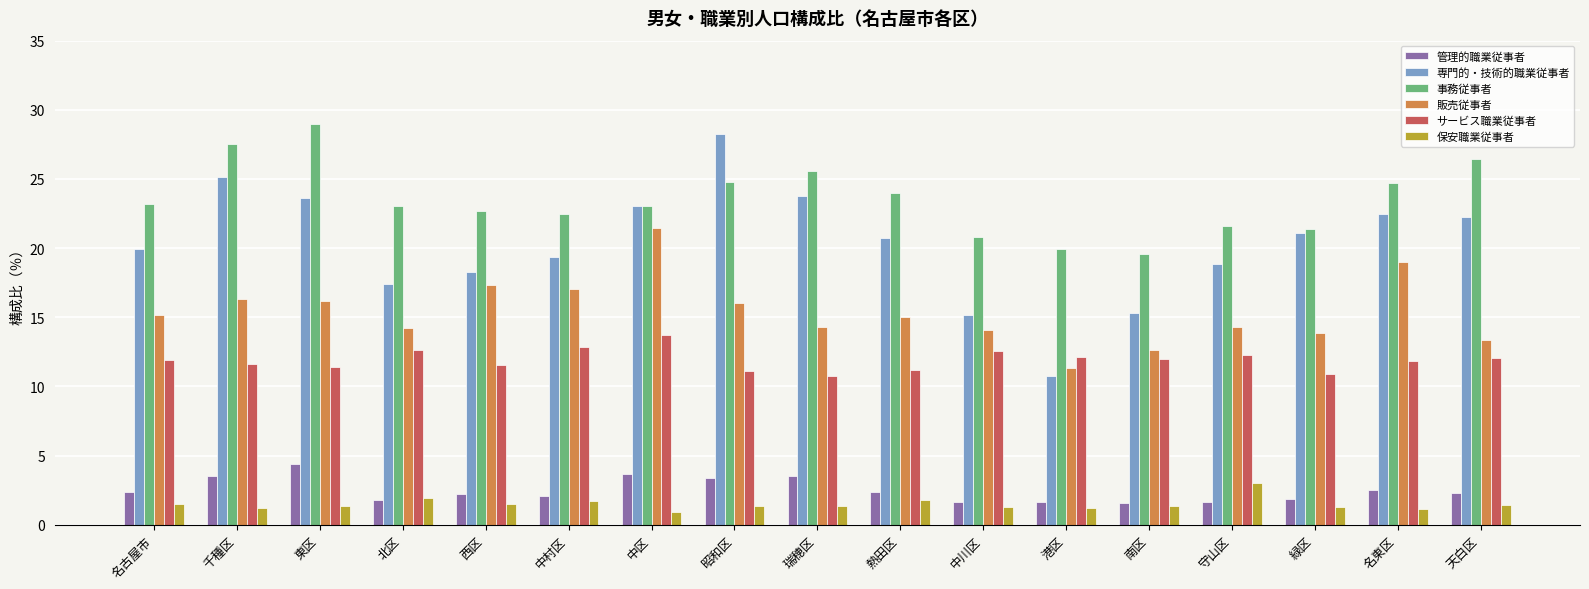

At how many categories does at least one series exceed 17?

17